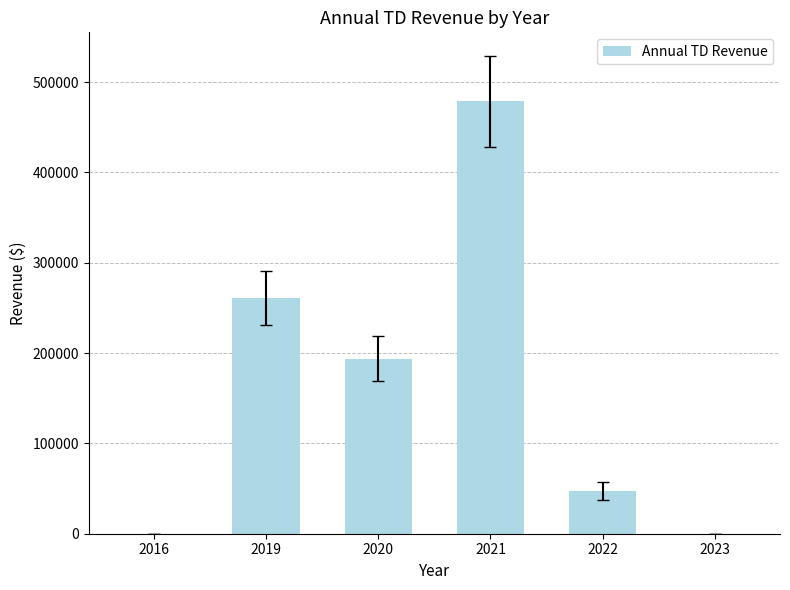

The chart shows a value of 346290.0 at 2019. True or false?

False